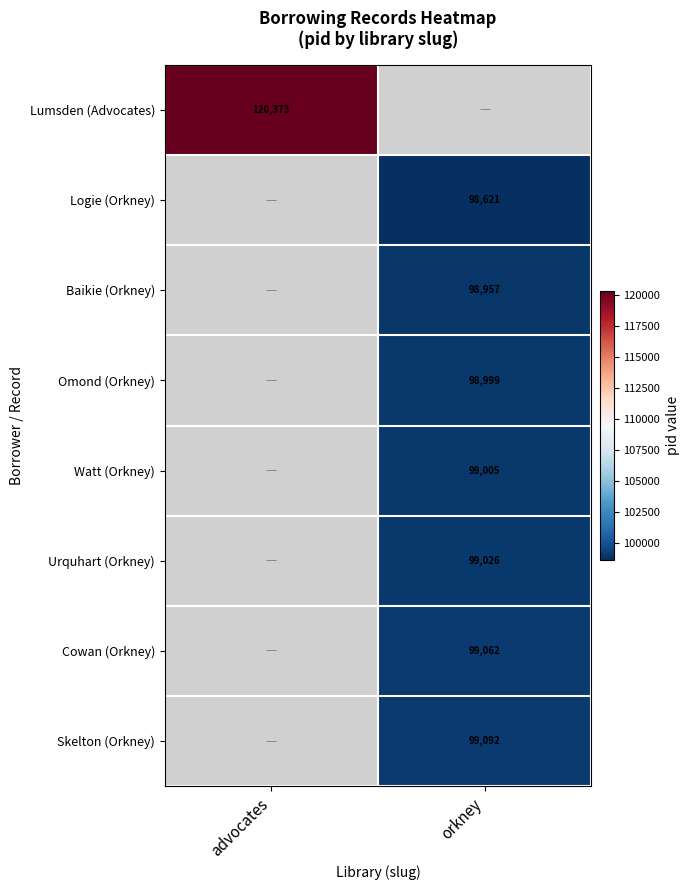

Is it true that Skelton (Orkney) equals 162966 at orkney?

False